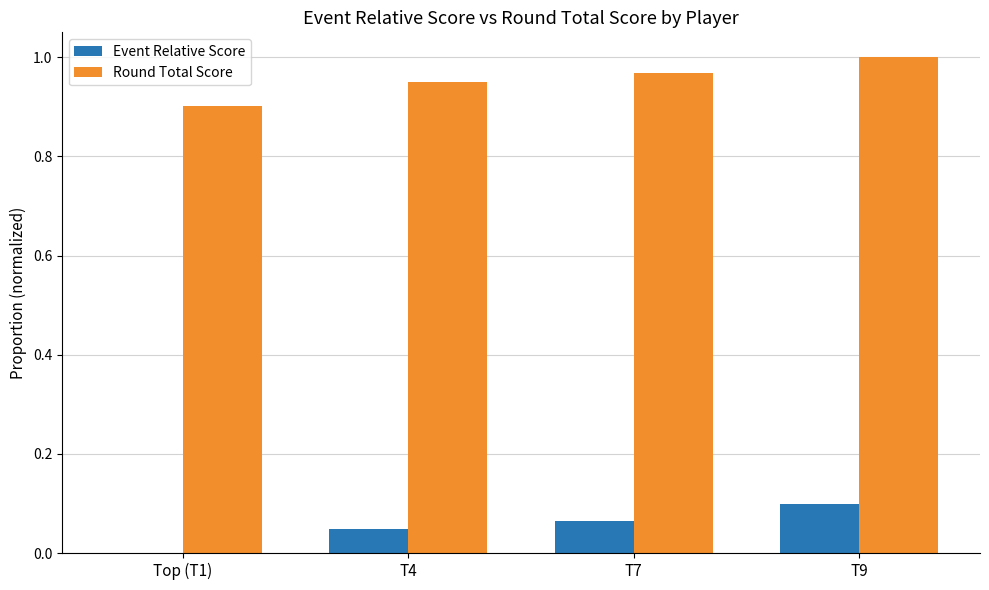

Is it true that Round Total Score equals 0.5 at T9?

False